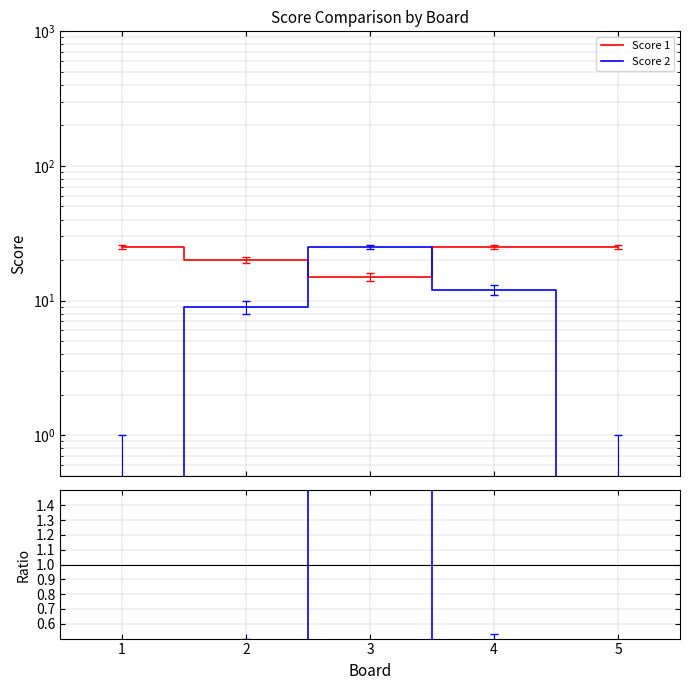

What is the highest value of the Score 2 / Score 1 series?

1.7